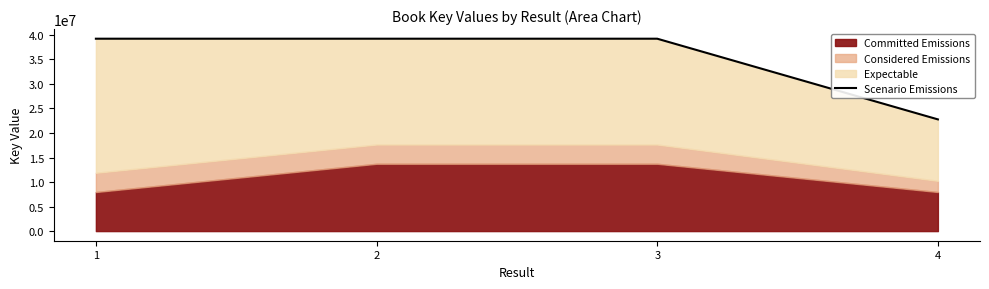

What is the smallest value displayed?

22768468